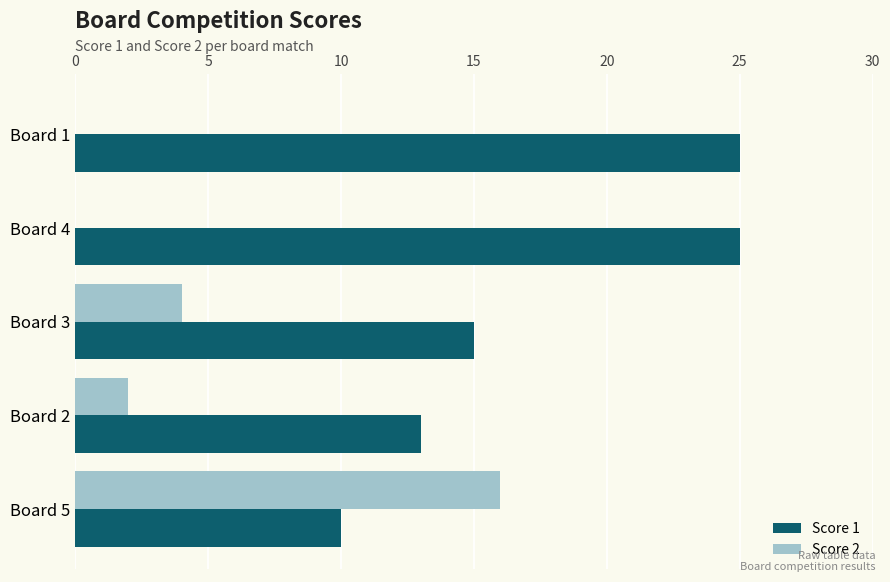

The value of Score 1 at Board 4 is 16. True or false?

False